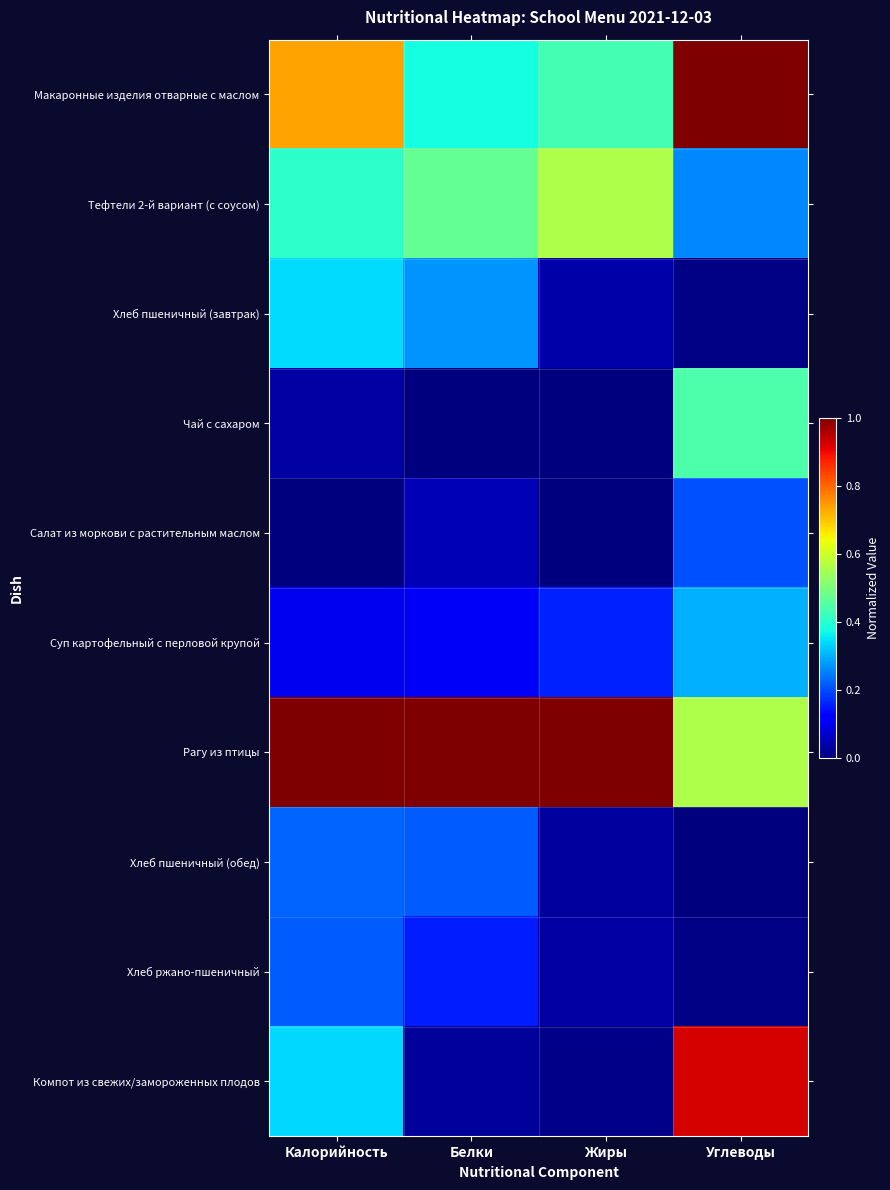

How many data points does each series have?

4